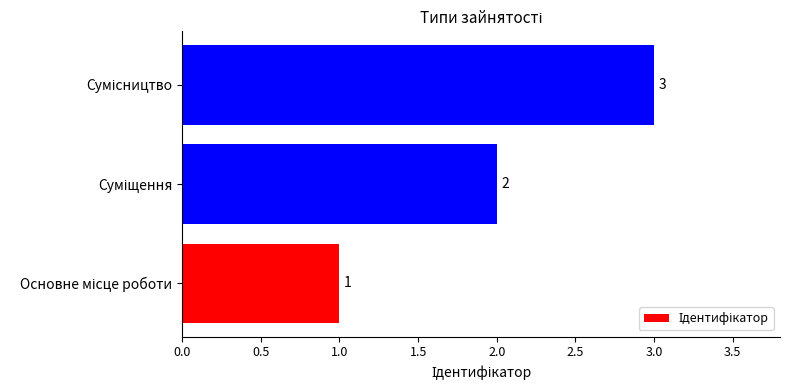

What is the sum of all values?

6